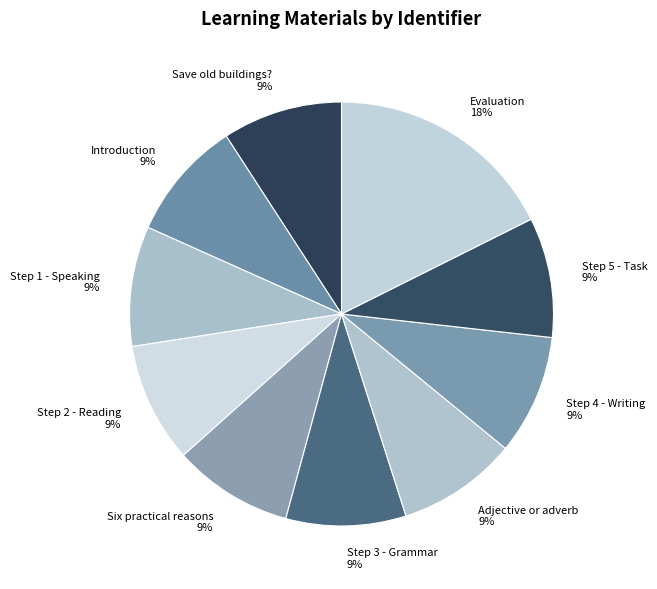

Is there any slice that represents more than half of the pie?

No